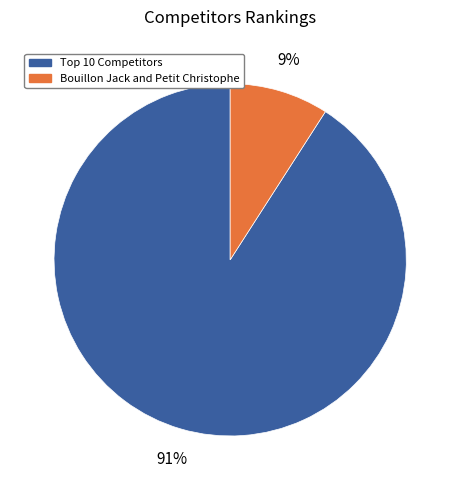

Is it true that Bouillon Jack and Petit Christophe is 1% of the pie?

False